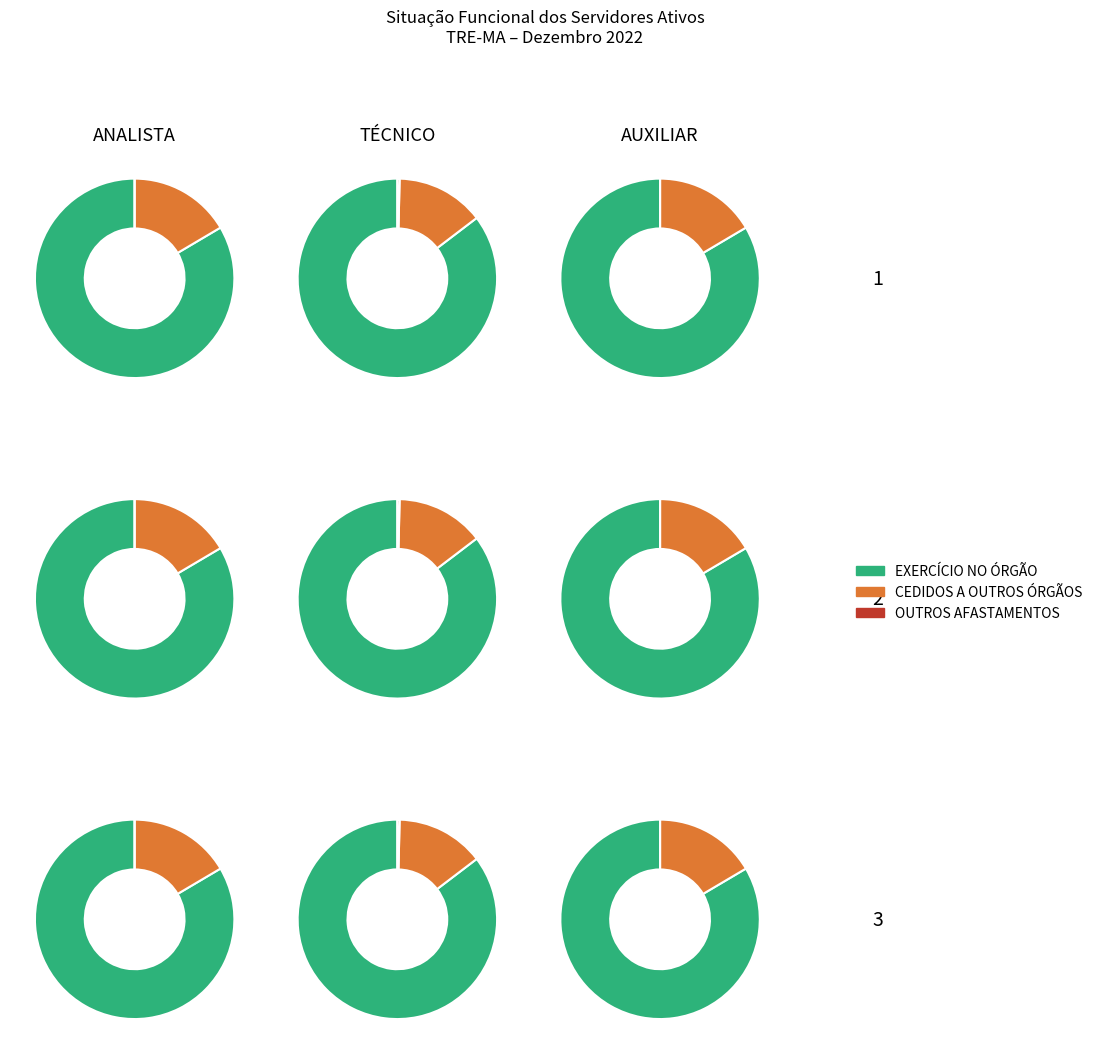

Which series has the largest range (max minus min)?

EXERCÍCIO NO ÓRGÃO